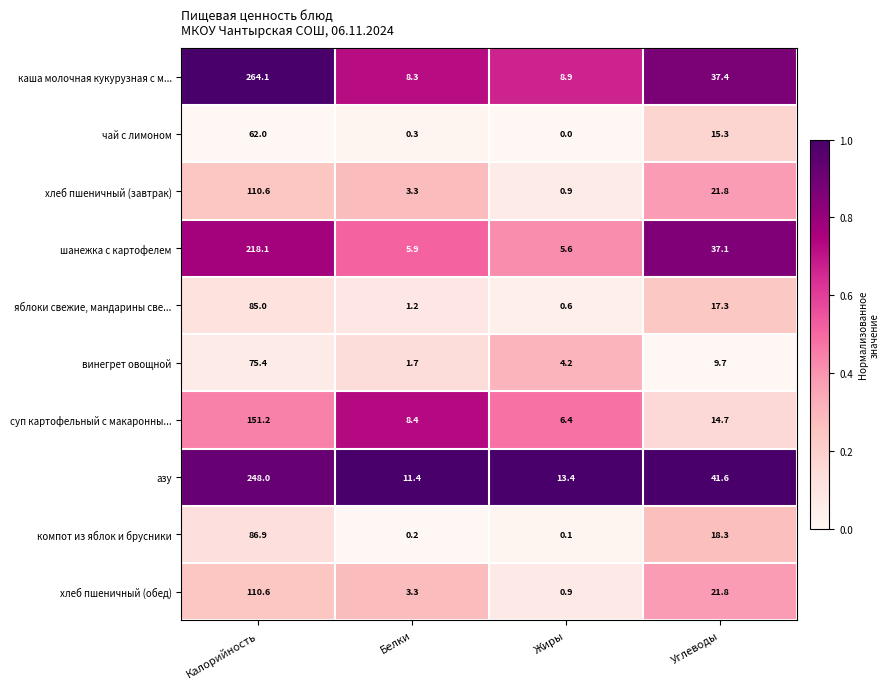

At which category is the sum across all series the highest?

Калорийность